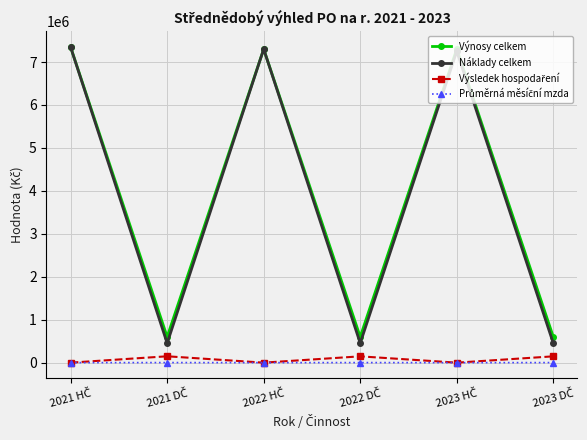

In Výnosy celkem, how many points are higher than both neighbors (excluding endpoints)?

2